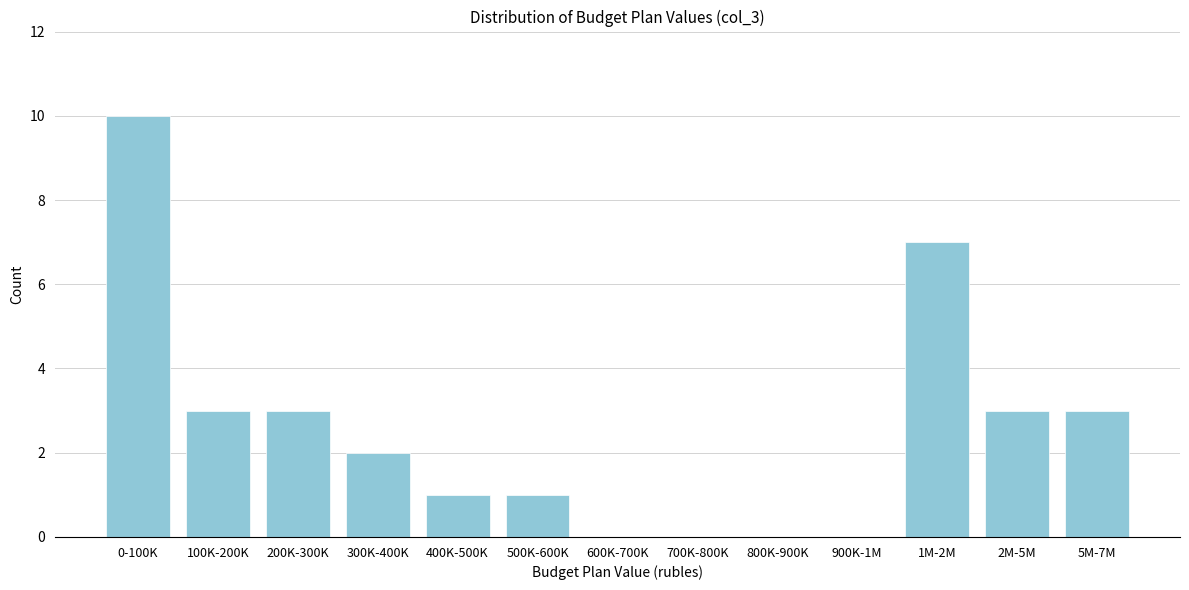

Reading left to right, transcribe all the data shown in this chart.

0-100K=10	100K-200K=3	200K-300K=3	300K-400K=2	400K-500K=1	500K-600K=1	600K-700K=0	700K-800K=0	800K-900K=0	900K-1M=0	1M-2M=7	2M-5M=3	5M-7M=3